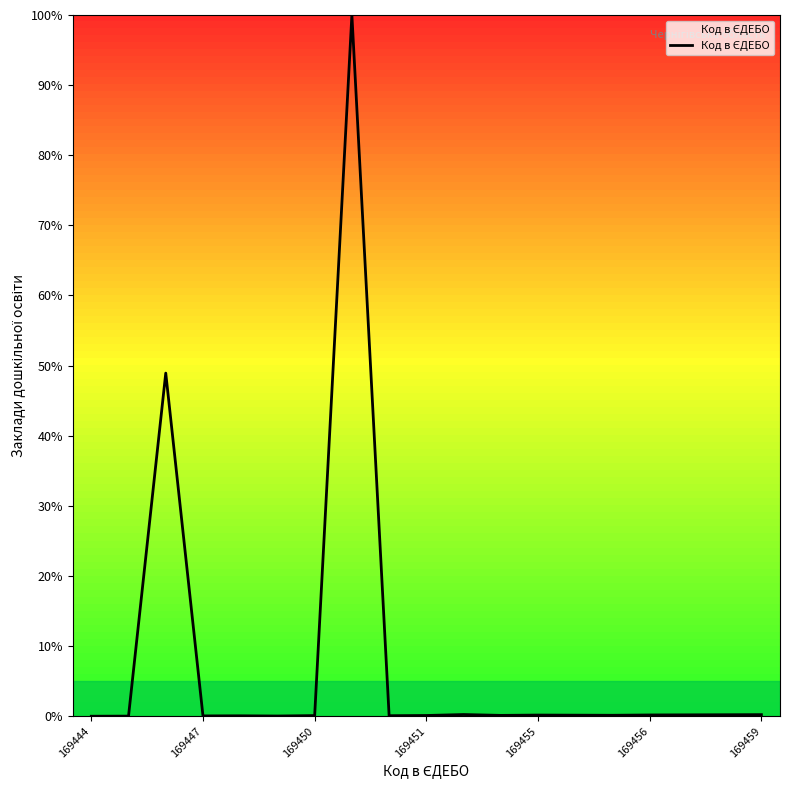

What is the difference between the maximum and minimum values?

100.0